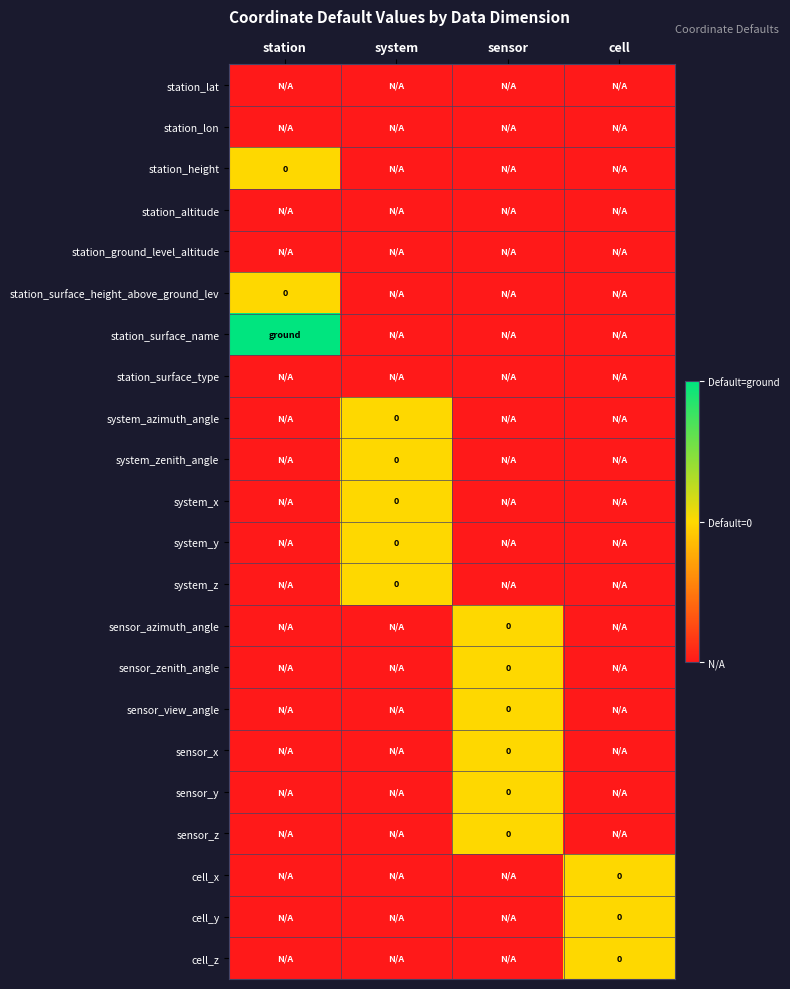

At which category does the chart reach its peak across all series?

station